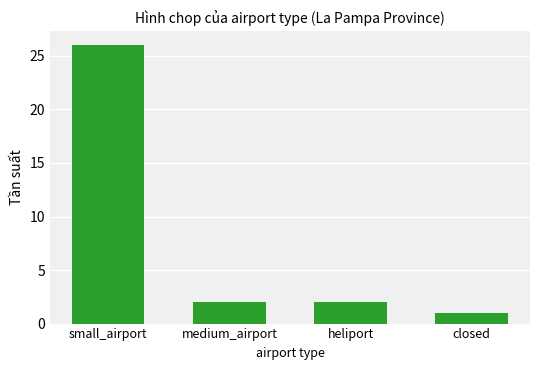

Read the value at closed.

1